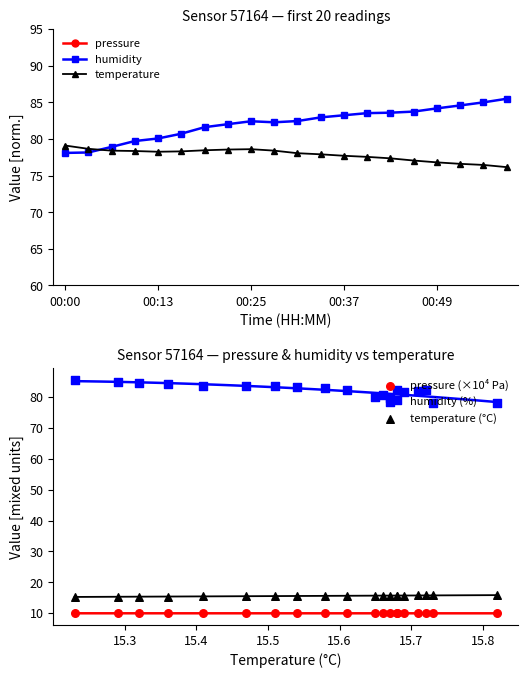

Which series contains the highest Y value?

humidity